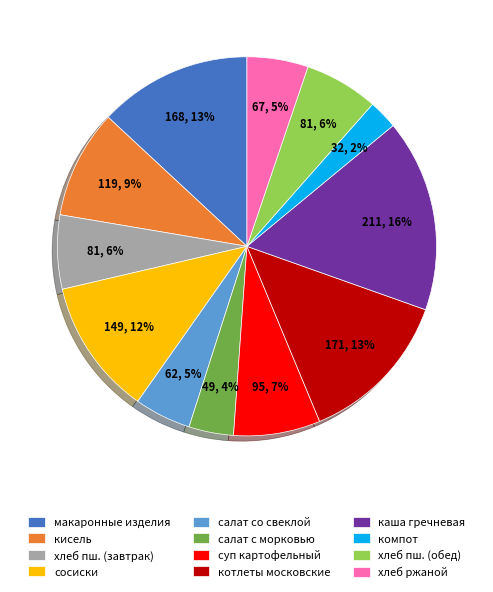

Which slice is the largest?

каша гречневая